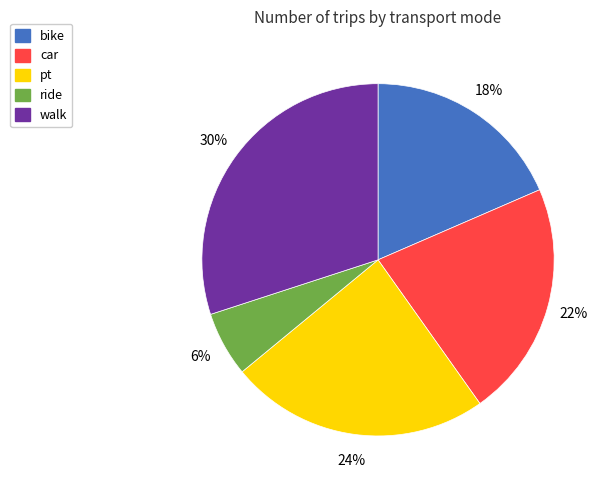

True or false: car accounts for 31% of the total.

False